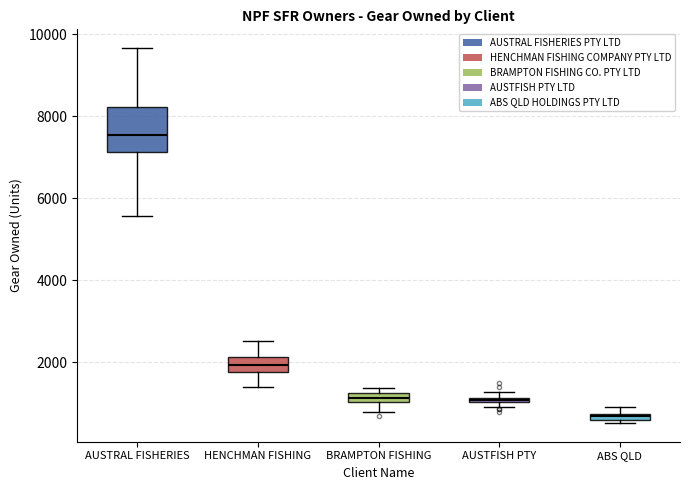

Where is the upper edge of the box for AUSTFISH PTY on the y-axis? The values are not printed on the chart, so give them approximately, as read against the axis.

1200